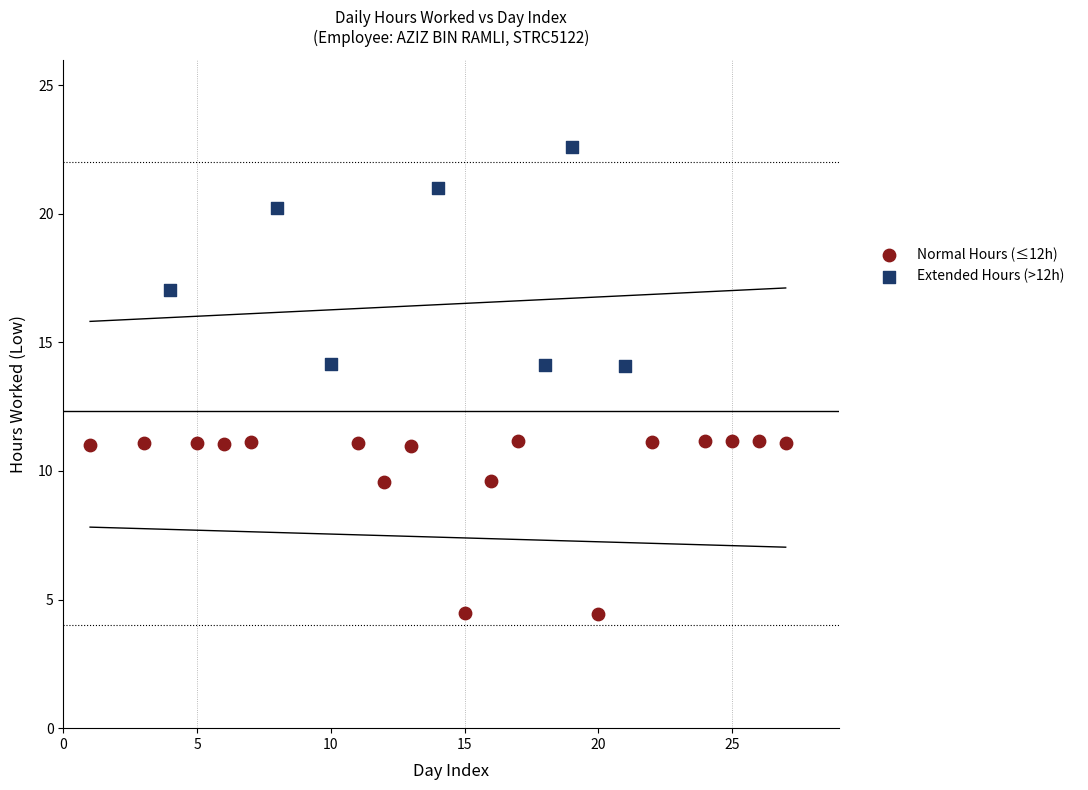

Which series reaches the maximum Y coordinate?

Extended Hours (>12h)